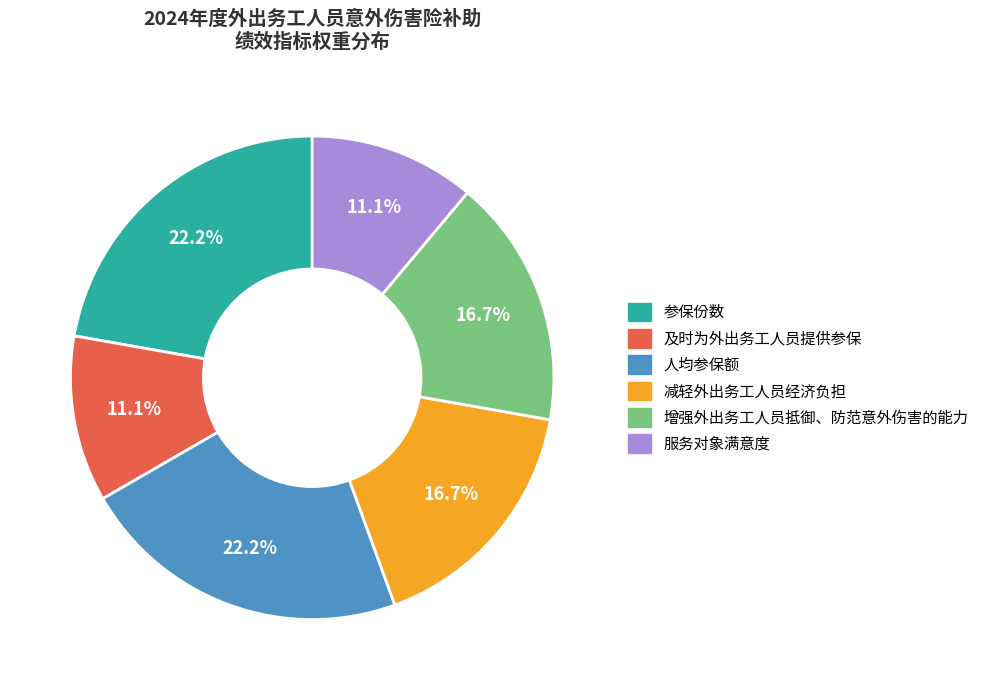

What is the total percentage of 参保份数 and 人均参保额?

44.4%